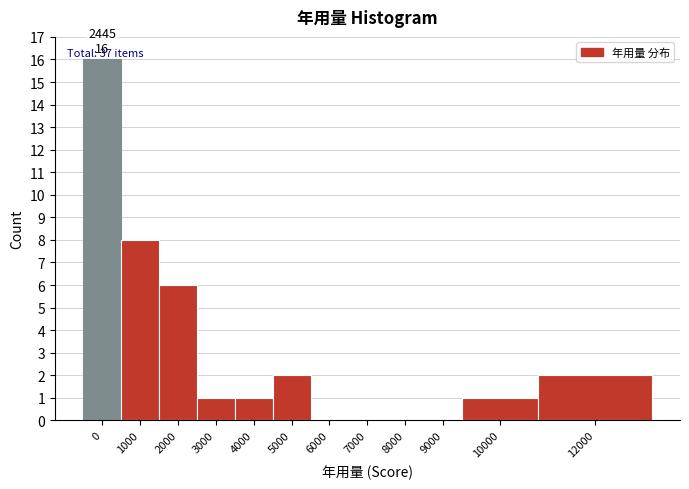

Reading left to right, what are all the values shown in this chart?

0=16	1000=8	2000=6	3000=1	4000=1	5000=2	6000=0	7000=0	8000=0	9000=0	10000=1	12000=2